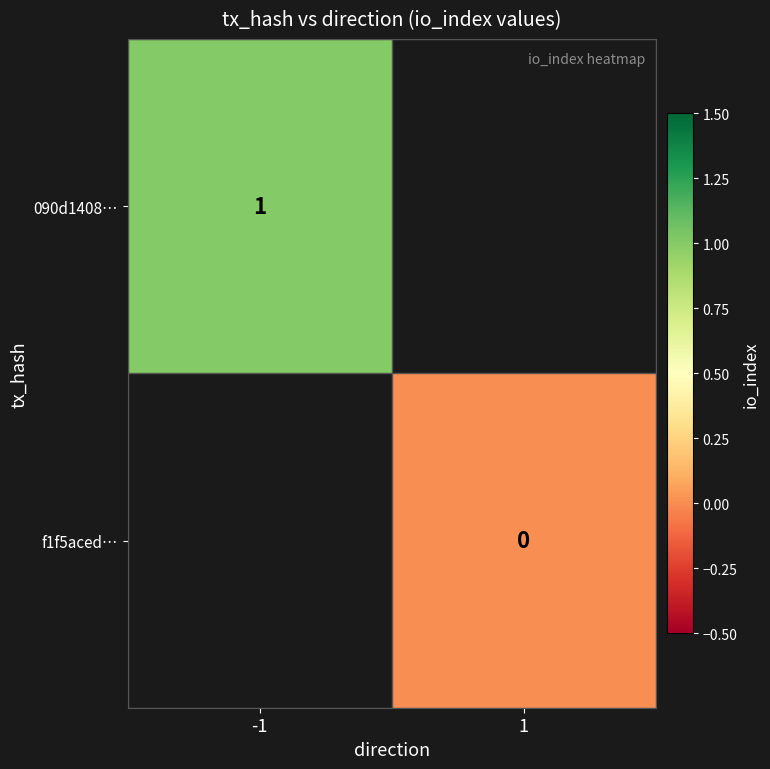

Is it true that 090d1408… equals 0 at -1?

False